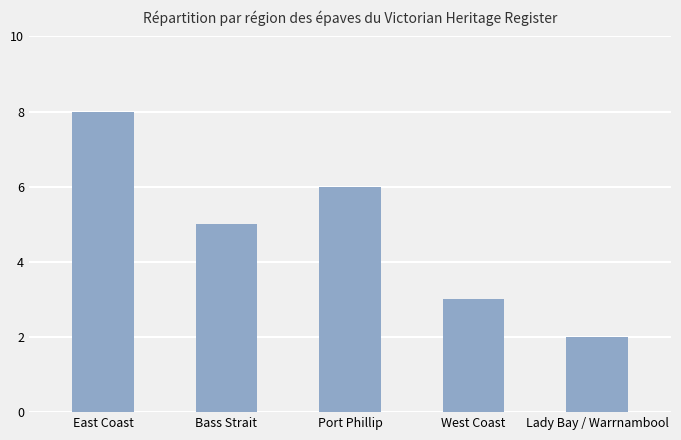

Approximately how many times larger is the value at Lady Bay / Warrnambool compared to Port Phillip?

0.3